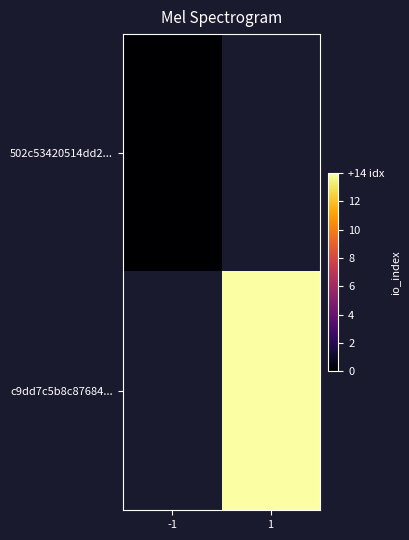

How many categories are shown in the chart?

2